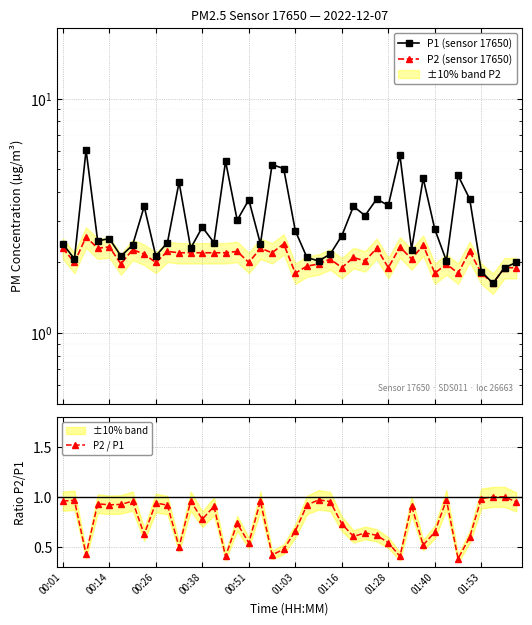

True or false: P2 / P1 has more than 2 interior local peaks.

True